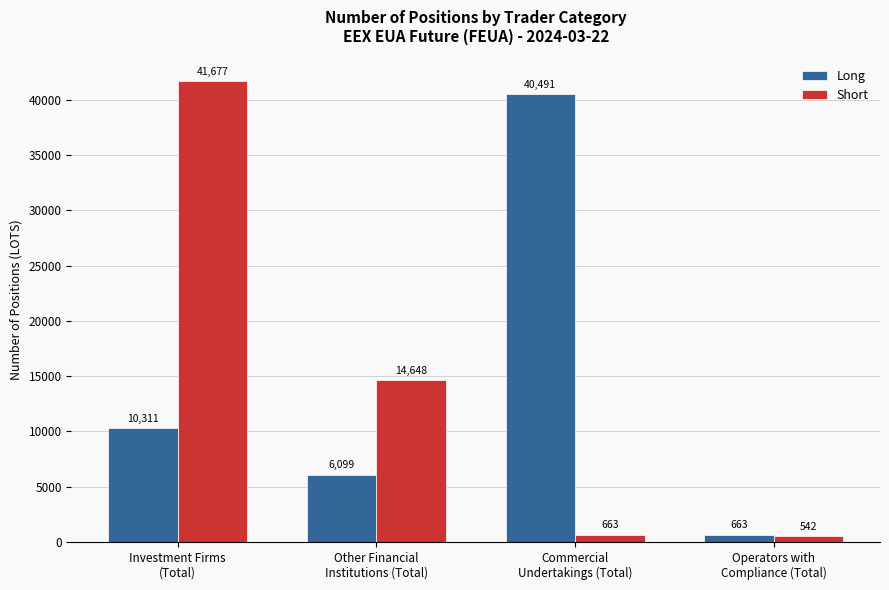

At which category is the sum across all series the highest?

Investment Firms
(Total)